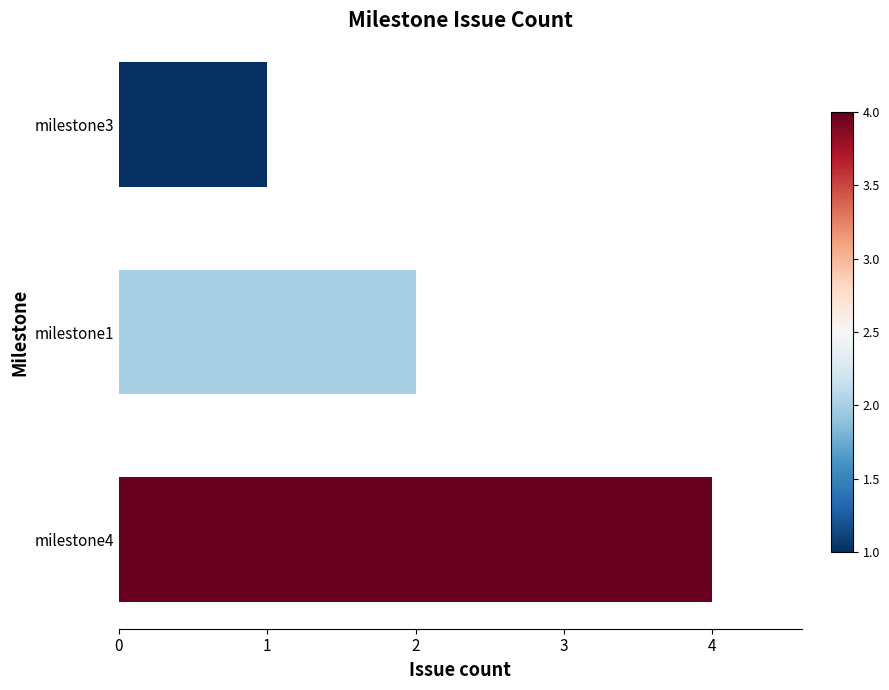

Reading top to bottom, transcribe all the data shown in this chart.

milestone3=1	milestone1=2	milestone4=4